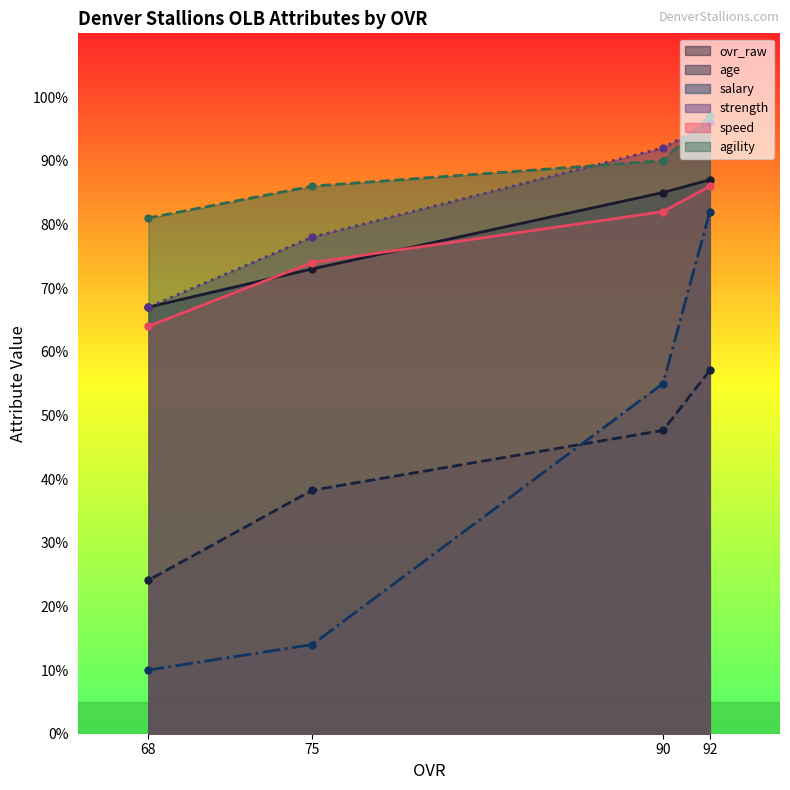

Which category has the lowest value across all series?

68